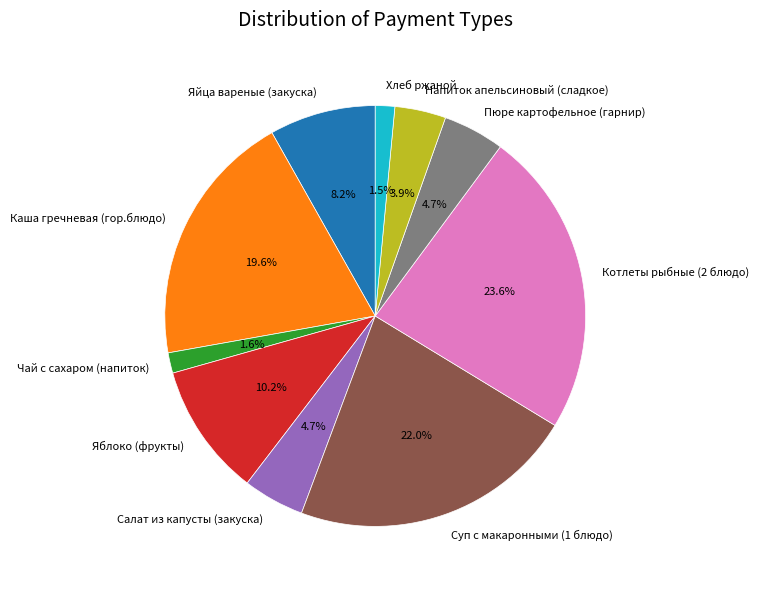

What percentage is the Салат из капусты (закуска) slice, to the nearest percent?

5%